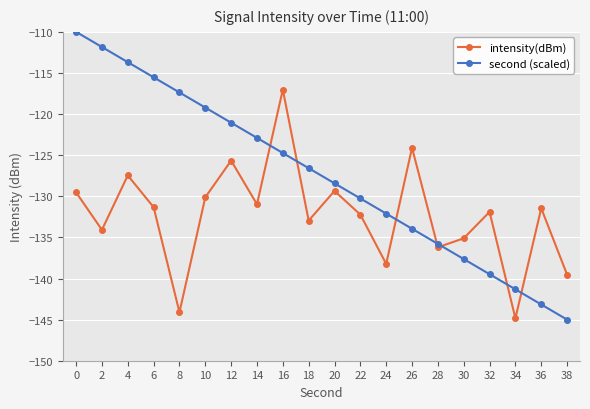

List the series in order of their overall mean, highest first.

second (scaled), intensity(dBm)